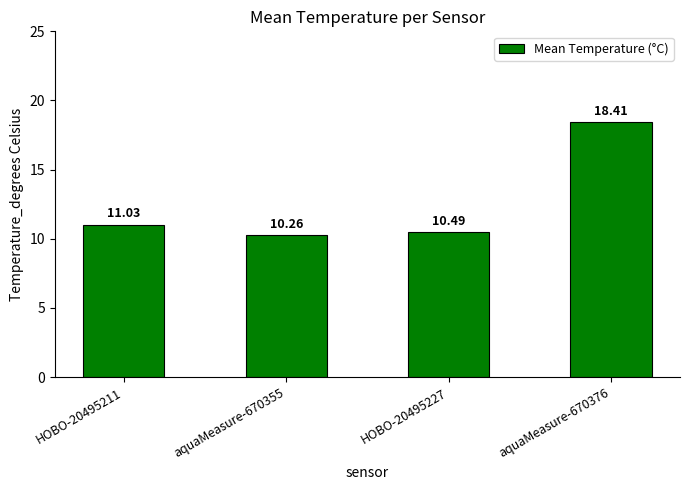

Reading left to right, transcribe all the data shown in this chart.

11.0	10.3	10.5	18.4